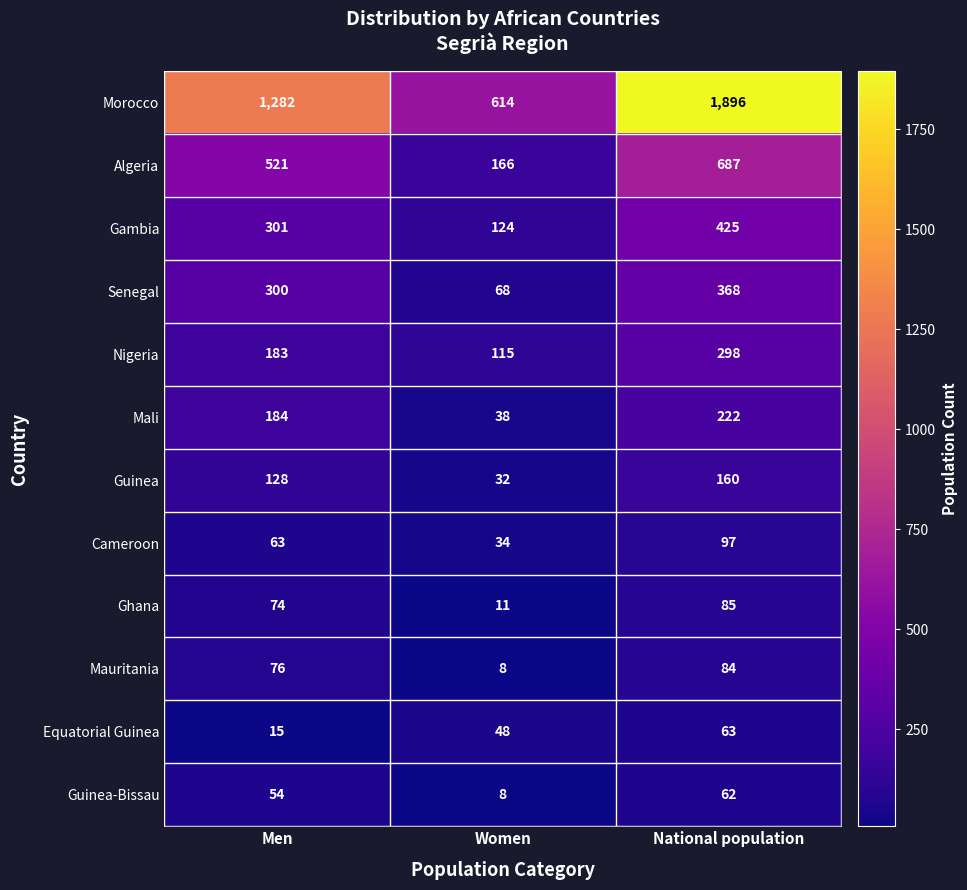

Which series has the widest spread of values?

Morocco